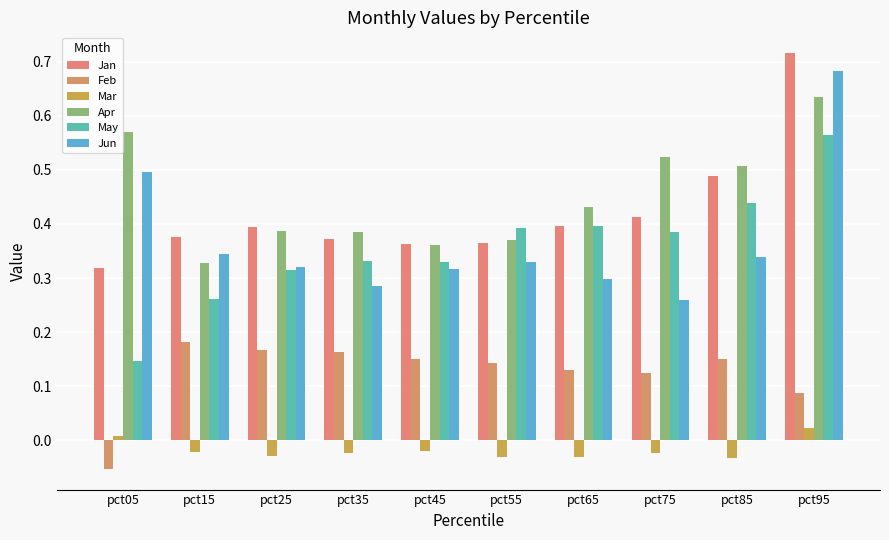

Reading left to right, transcribe all the data shown in this chart.

Jan: 0.3	0.4	0.4	0.4	0.4	0.4	0.4	0.4	0.5	0.7
Feb: -0.1	0.2	0.2	0.2	0.2	0.1	0.1	0.1	0.2	0.1
Mar: 0.0	-0.0	-0.0	-0.0	-0.0	-0.0	-0.0	-0.0	-0.0	0.0
Apr: 0.6	0.3	0.4	0.4	0.4	0.4	0.4	0.5	0.5	0.6
May: 0.1	0.3	0.3	0.3	0.3	0.4	0.4	0.4	0.4	0.6
Jun: 0.5	0.3	0.3	0.3	0.3	0.3	0.3	0.3	0.3	0.7